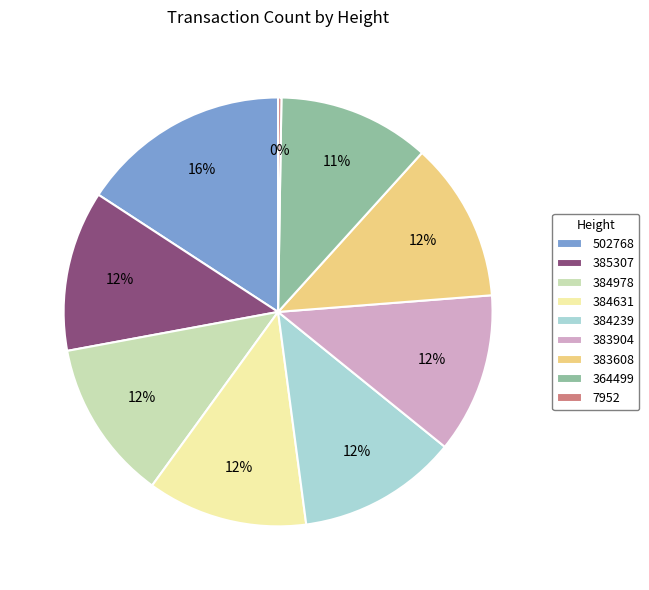

Approximately how many times larger is the value at 385307 compared to 364499?

1.1